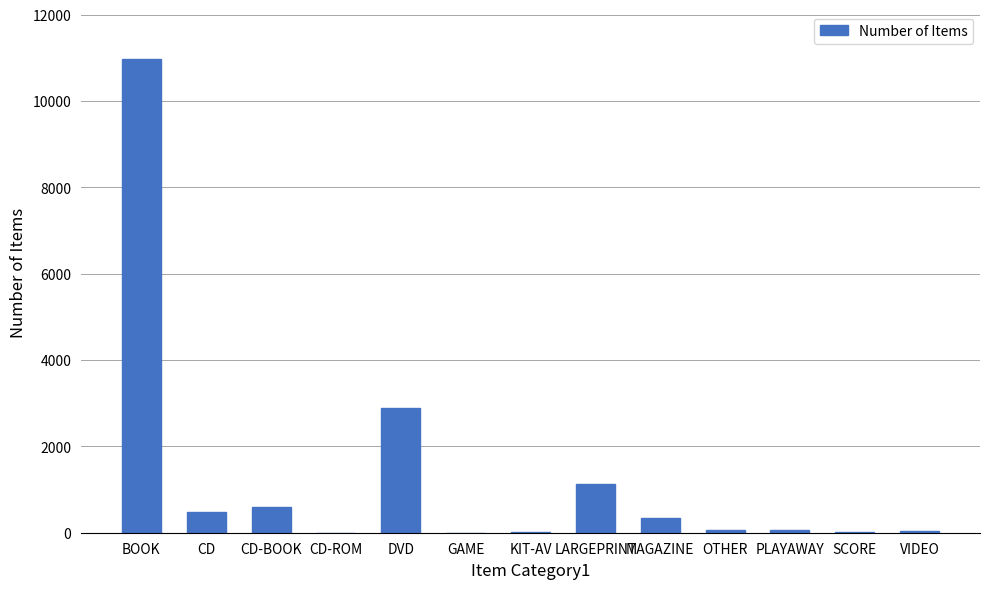

Are the bars grouped side by side (vs. stacked)?

No